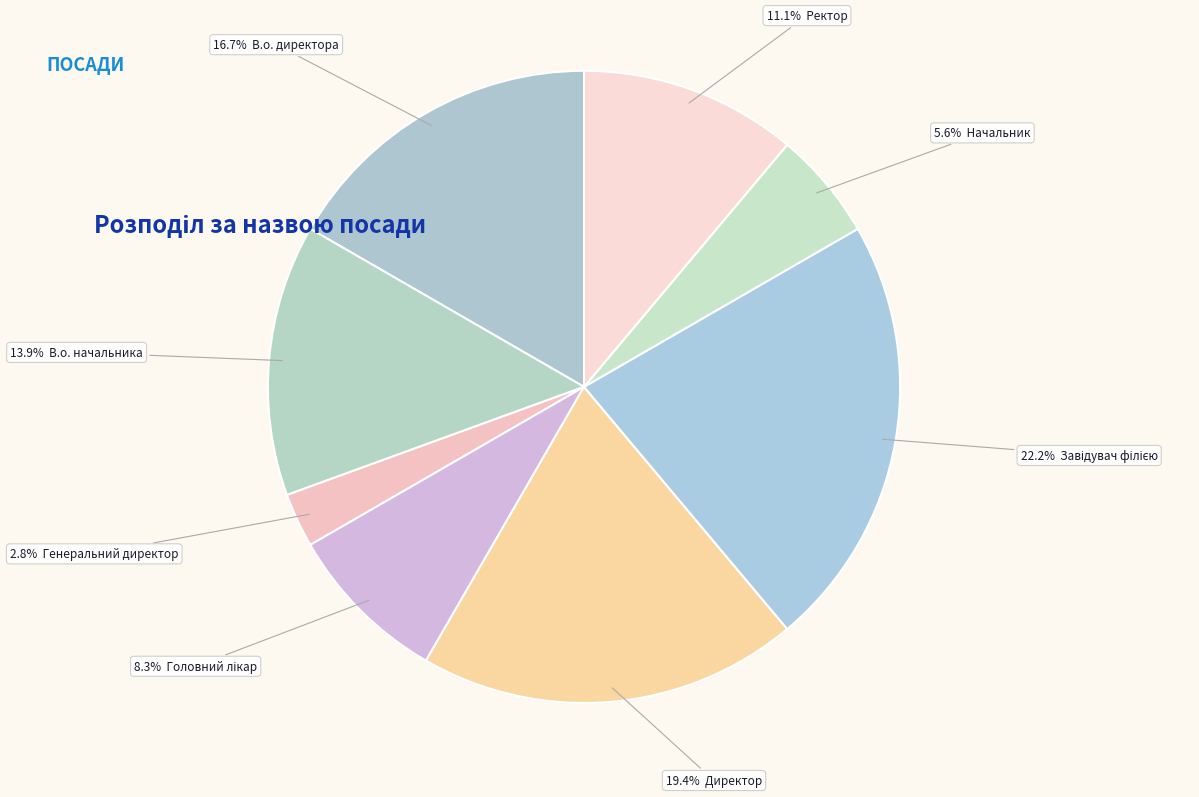

To the nearest percent, what is the average slice percentage?

12%